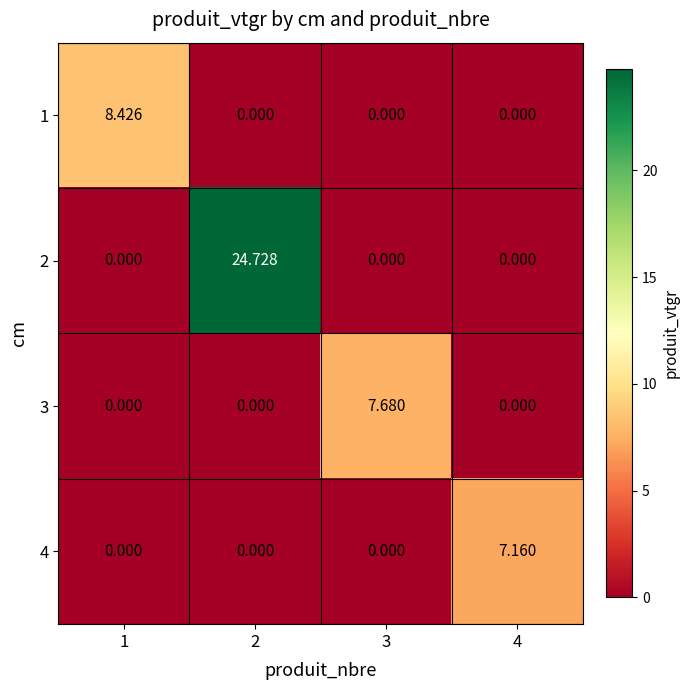

At how many categories does at least one series exceed 17?

1